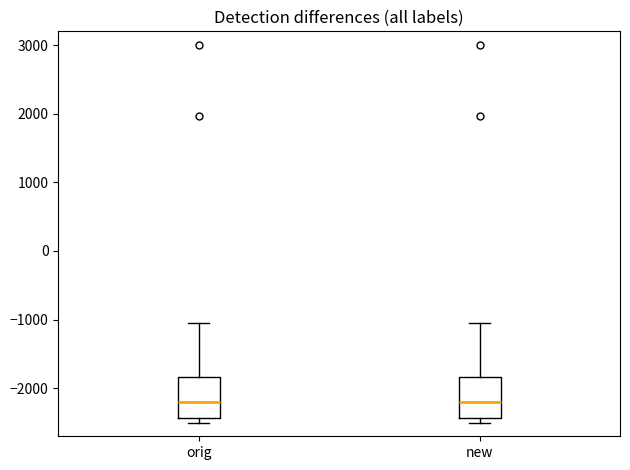

Where is the upper edge of the box for orig on the y-axis? The values are not printed on the chart, so give them approximately, as read against the axis.

-1800